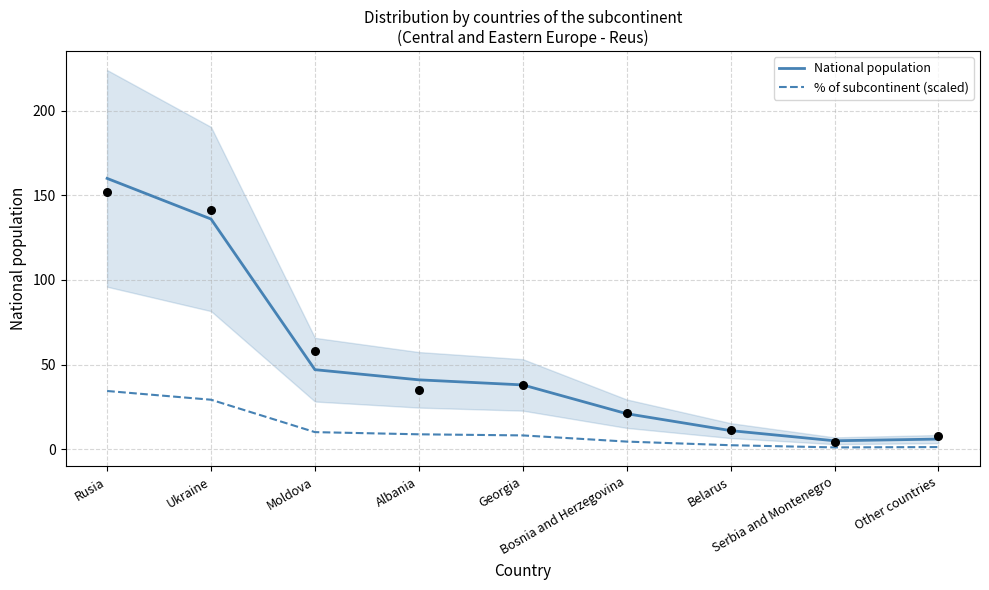

Which series reaches the minimum Y coordinate?

% of subcontinent (scaled)